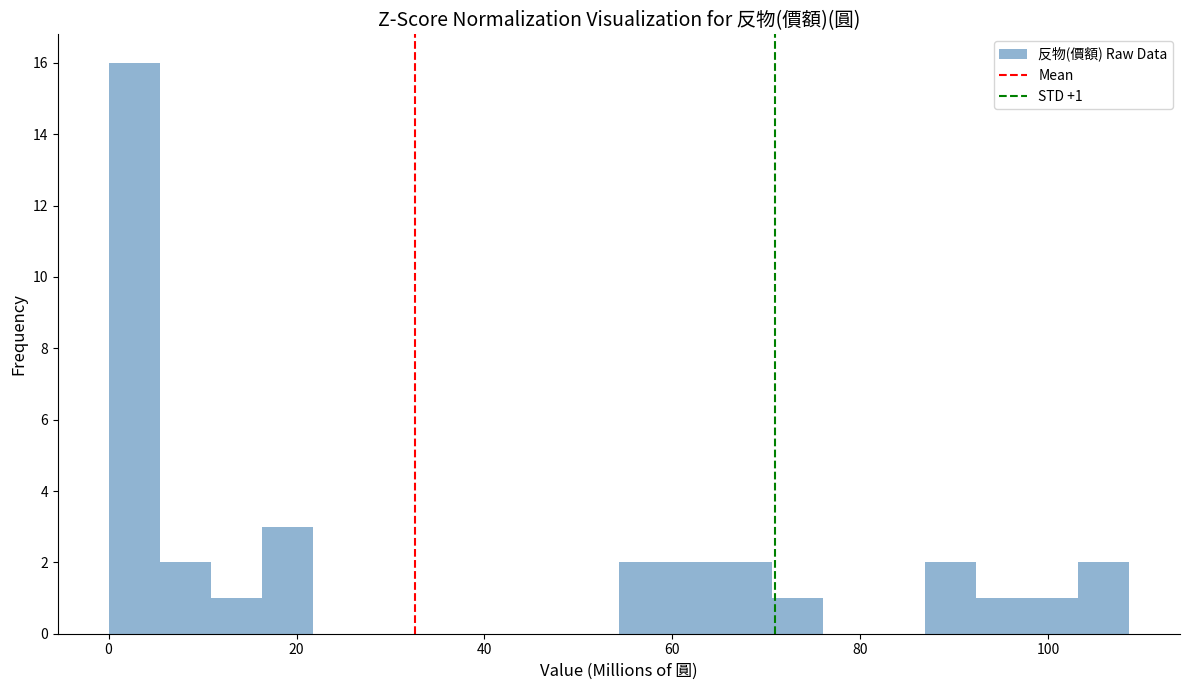

Around what value on the x-axis is the tallest bar? Give the approximate position of its centre, as read against the axis.

2